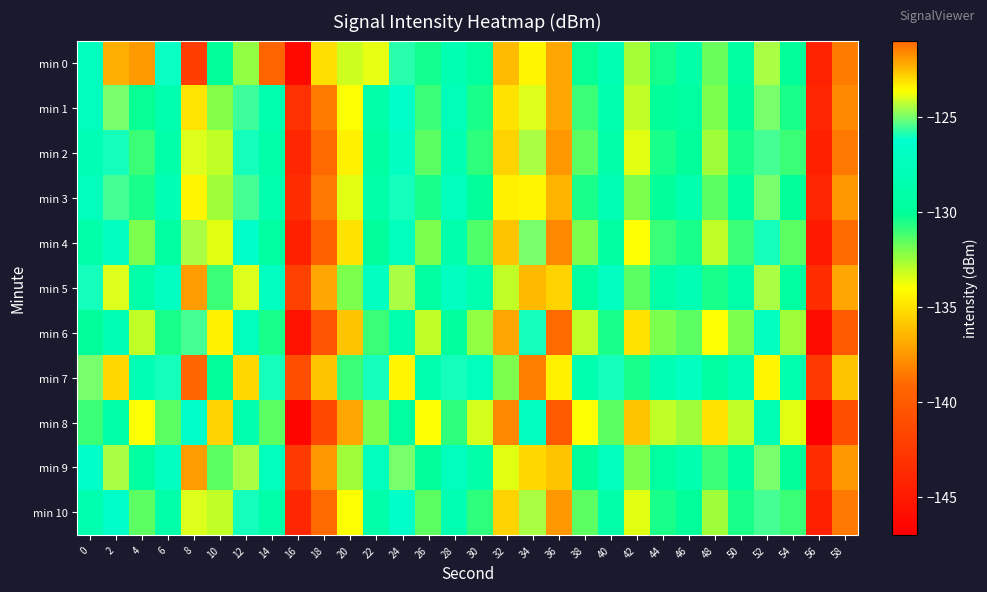

Which category has the lowest value across all series?

56